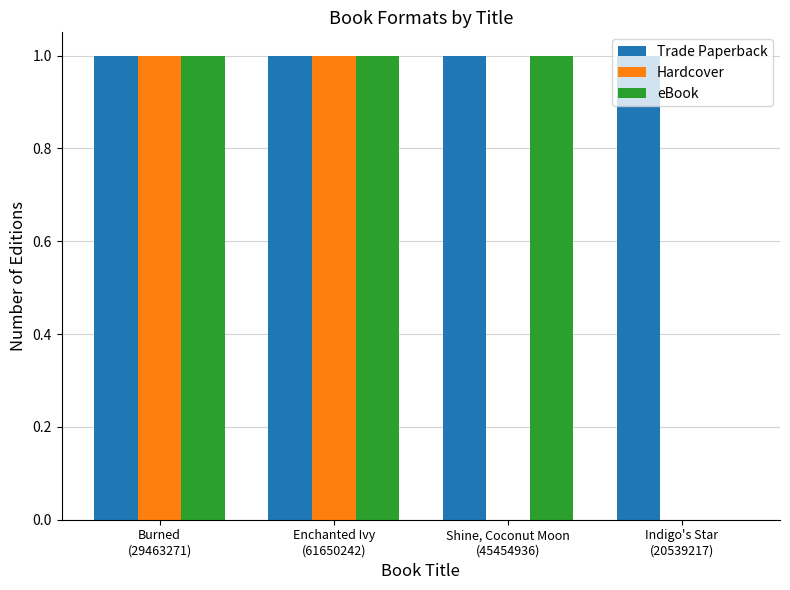

The value of Hardcover at Indigo's Star
(20539217) is 0. True or false?

True